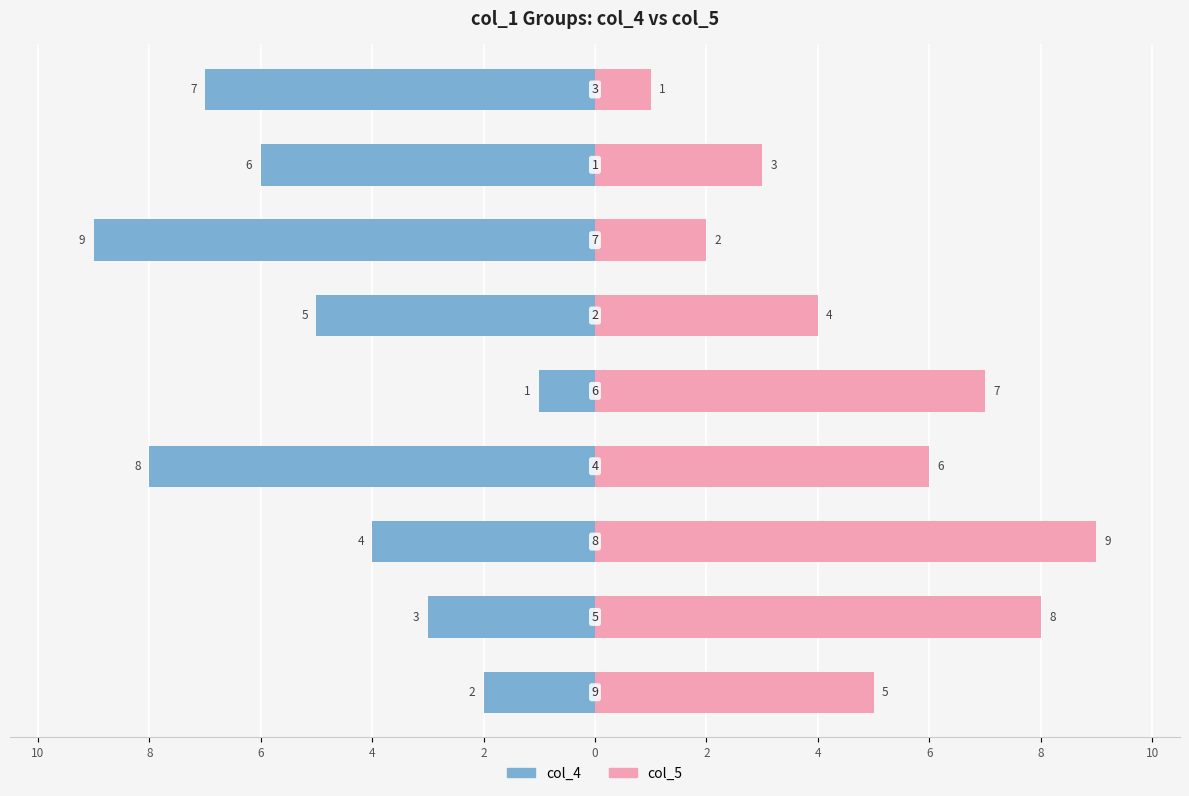

What is the difference between the second highest and minimum values in the col_4 series?

7